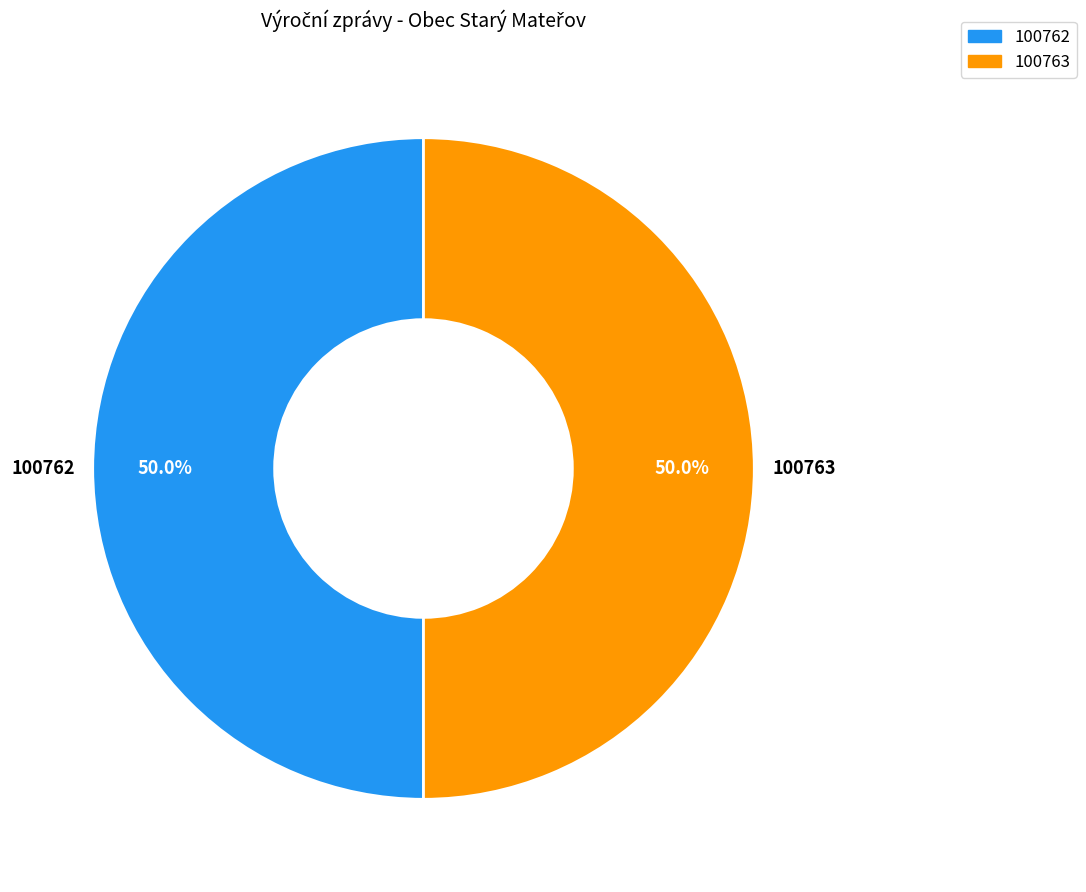

To the nearest percent, what is the combined percentage of 100762 and 100763?

100%